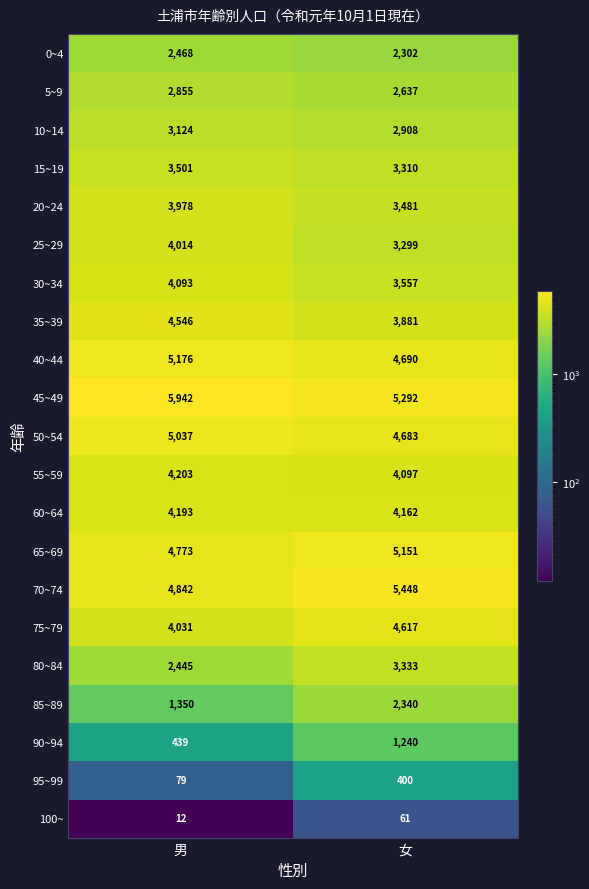

What is the difference between the 45~49 values at 女 and 男?

650